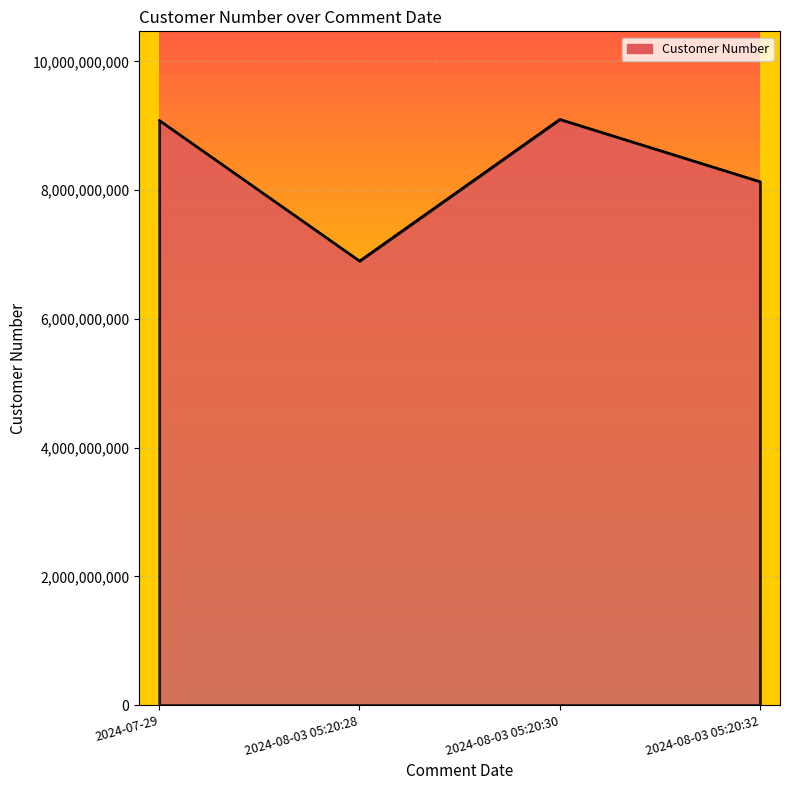

How many lines are shown in the chart?

1